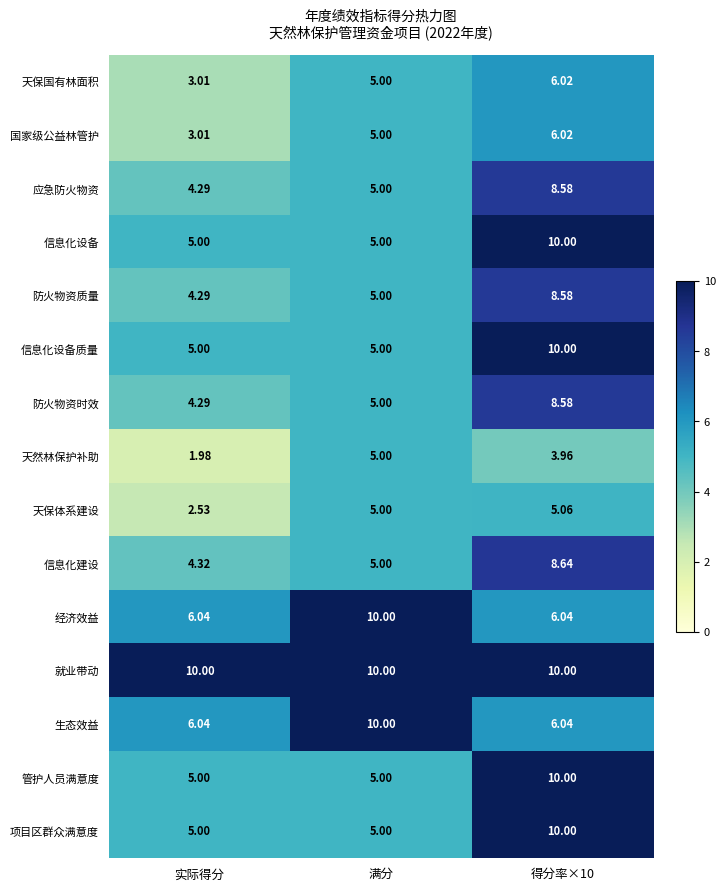

At which category does the chart reach its minimum across all series?

实际得分